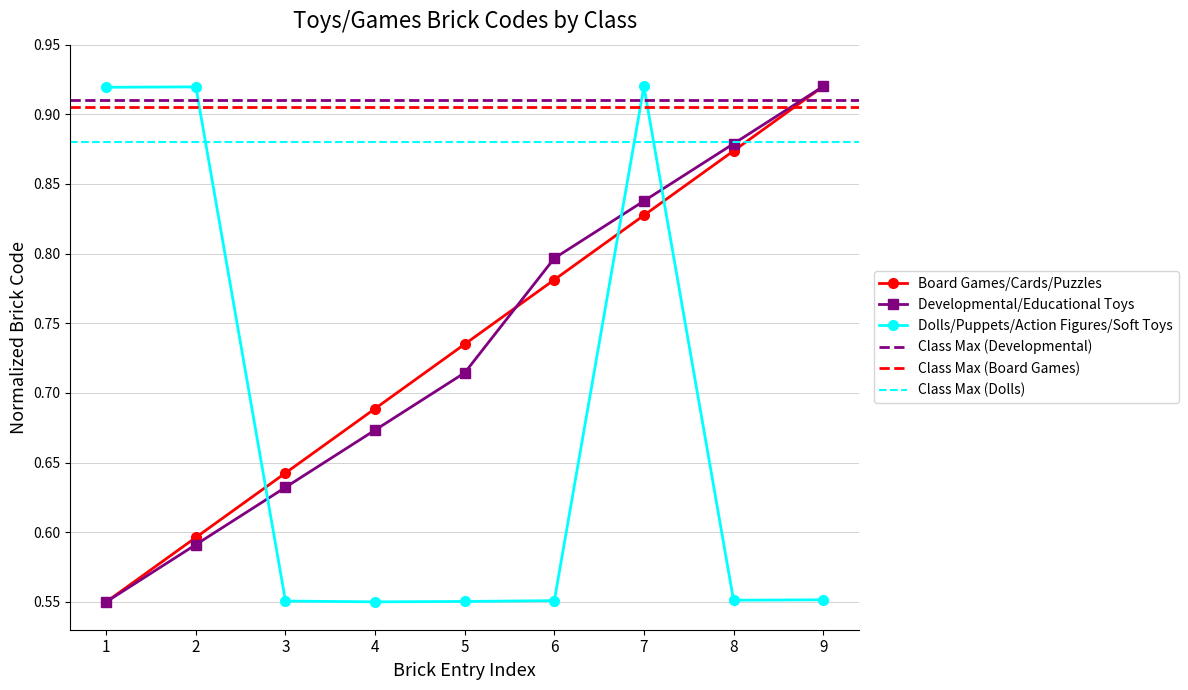

True or false: Board Games/Cards/Puzzles and Dolls/Puppets/Action Figures/Soft Toys cross at least once.

True